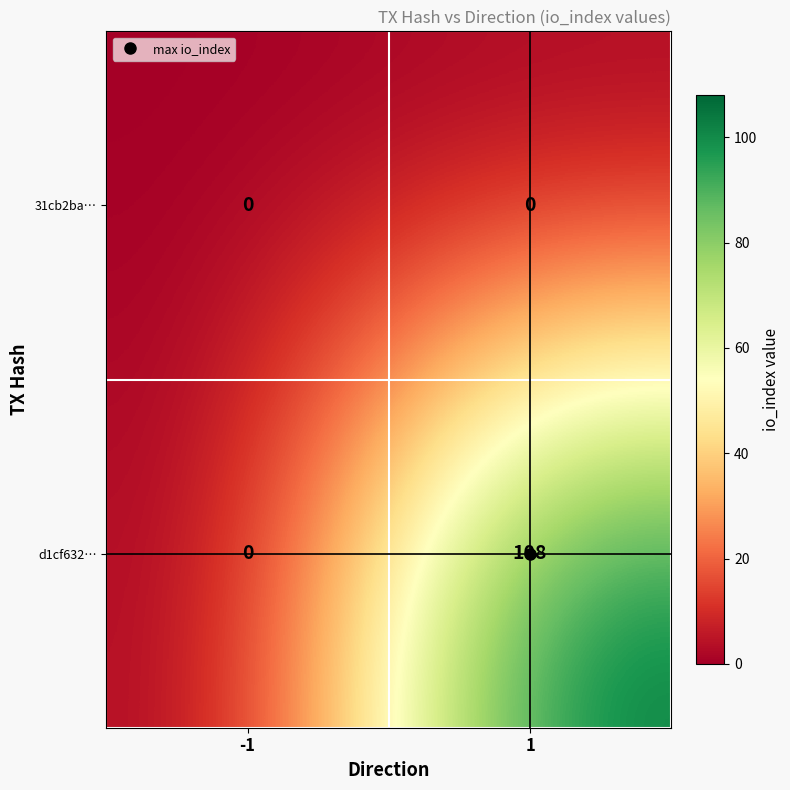

Between -1 and 1, which series saw the biggest shift?

d1cf632…